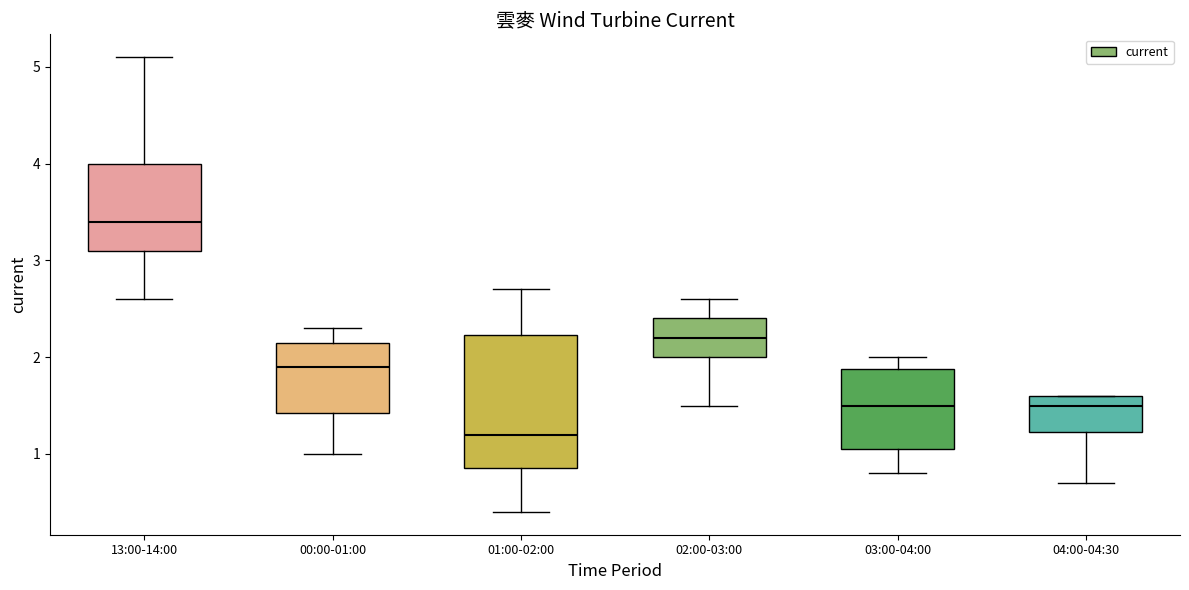

Which box is the tallest, from its lower edge to its upper edge?

01:00-02:00